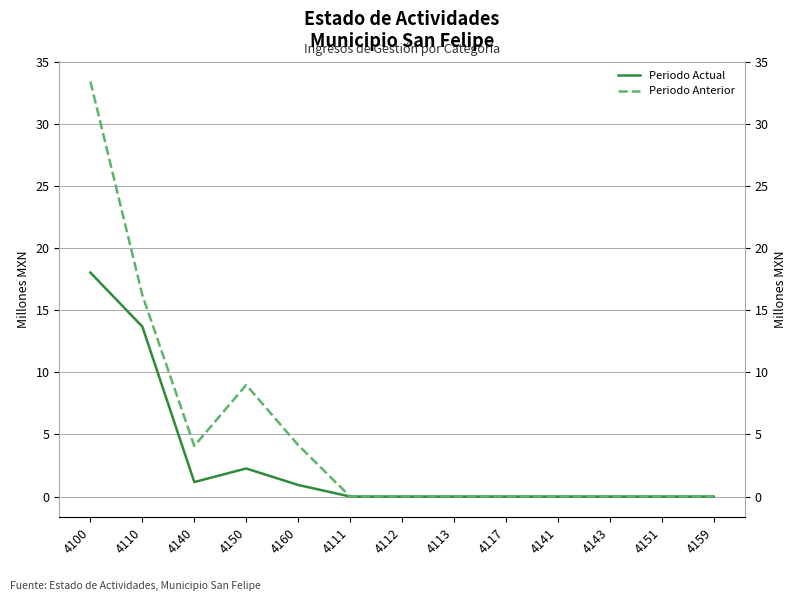

What is the difference between the second highest and second lowest values in the Periodo Anterior series?

16.2